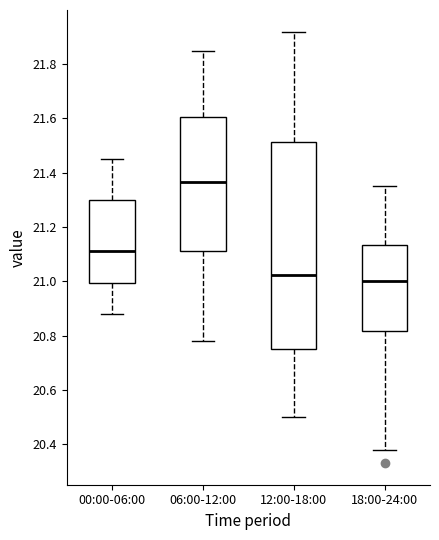

Comparing the boxes themselves (not the whiskers), which one is the tallest?

12:00-18:00